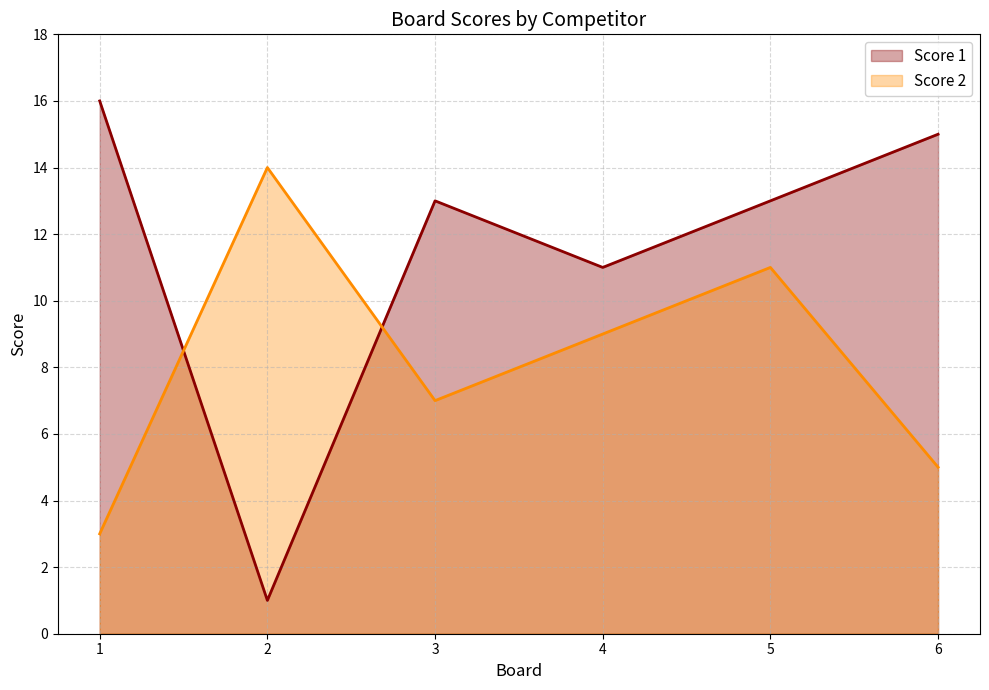

How many lines are shown in the chart?

2